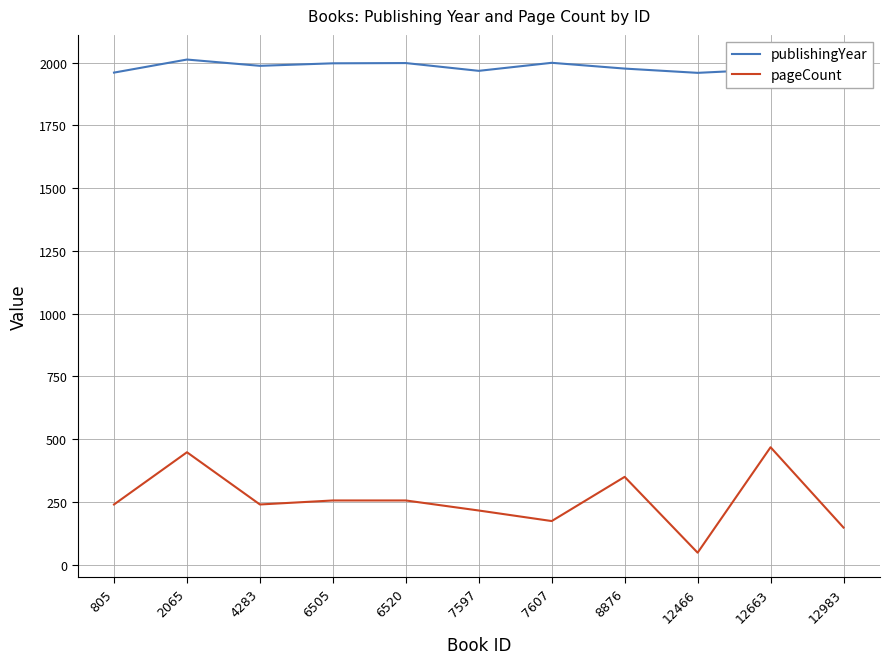

What is the difference between the pageCount values at 12466 and 2065?

400